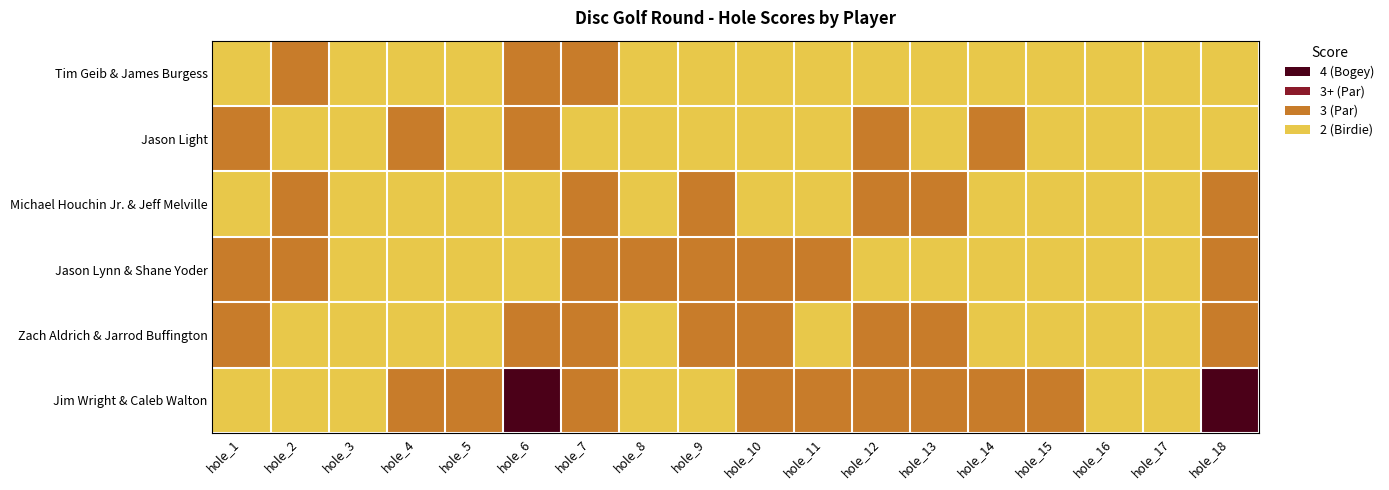

Reading left to right, what are all the values shown in this chart?

Tim Geib & James Burgess: hole_1=2	hole_2=3	hole_3=2	hole_4=2	hole_5=2	hole_6=3	hole_7=3	hole_8=2	hole_9=2	hole_10=2	hole_11=2	hole_12=2	hole_13=2	hole_14=2	hole_15=2	hole_16=2	hole_17=2	hole_18=2
Jason Light: hole_1=3	hole_2=2	hole_3=2	hole_4=3	hole_5=2	hole_6=3	hole_7=2	hole_8=2	hole_9=2	hole_10=2	hole_11=2	hole_12=3	hole_13=2	hole_14=3	hole_15=2	hole_16=2	hole_17=2	hole_18=2
Michael Houchin Jr. & Jeff Melville: hole_1=2	hole_2=3	hole_3=2	hole_4=2	hole_5=2	hole_6=2	hole_7=3	hole_8=2	hole_9=3	hole_10=2	hole_11=2	hole_12=3	hole_13=3	hole_14=2	hole_15=2	hole_16=2	hole_17=2	hole_18=3
Jason Lynn & Shane Yoder: hole_1=3	hole_2=3	hole_3=2	hole_4=2	hole_5=2	hole_6=2	hole_7=3	hole_8=3	hole_9=3	hole_10=3	hole_11=3	hole_12=2	hole_13=2	hole_14=2	hole_15=2	hole_16=2	hole_17=2	hole_18=3
Zach Aldrich & Jarrod Buffington: hole_1=3	hole_2=2	hole_3=2	hole_4=2	hole_5=2	hole_6=3	hole_7=3	hole_8=2	hole_9=3	hole_10=3	hole_11=2	hole_12=3	hole_13=3	hole_14=2	hole_15=2	hole_16=2	hole_17=2	hole_18=3
Jim Wright & Caleb Walton: hole_1=2	hole_2=2	hole_3=2	hole_4=3	hole_5=3	hole_6=4	hole_7=3	hole_8=2	hole_9=2	hole_10=3	hole_11=3	hole_12=3	hole_13=3	hole_14=3	hole_15=3	hole_16=2	hole_17=2	hole_18=4